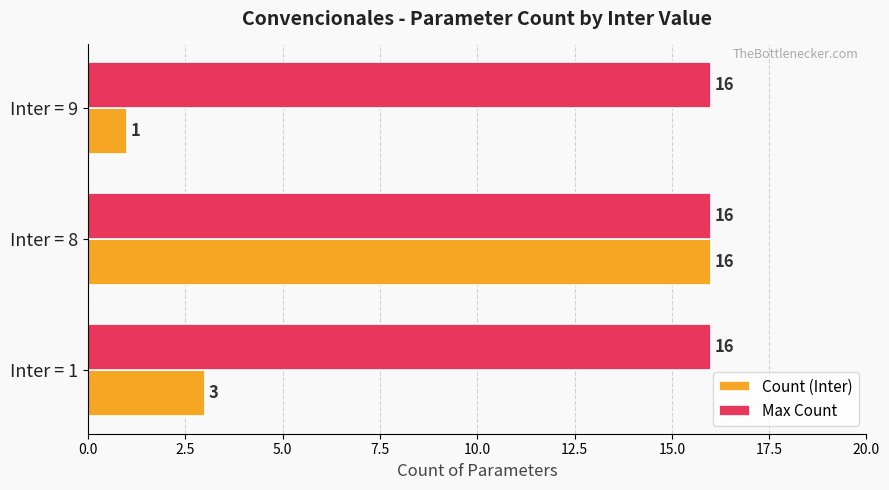

The Count (Inter) series shows 3 at Inter = 1. True or false?

True